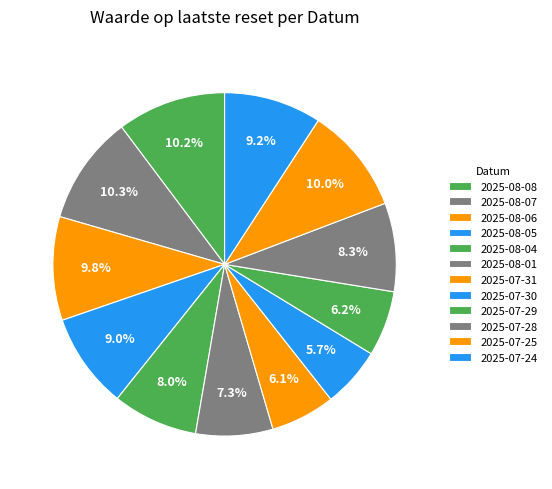

To the nearest percent, what portion does 2025-08-05 represent?

9%